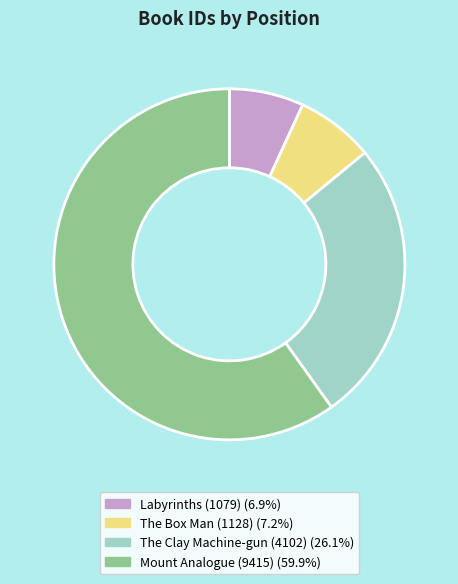

Which category has the biggest portion of the pie?

Mount Analogue (9415)